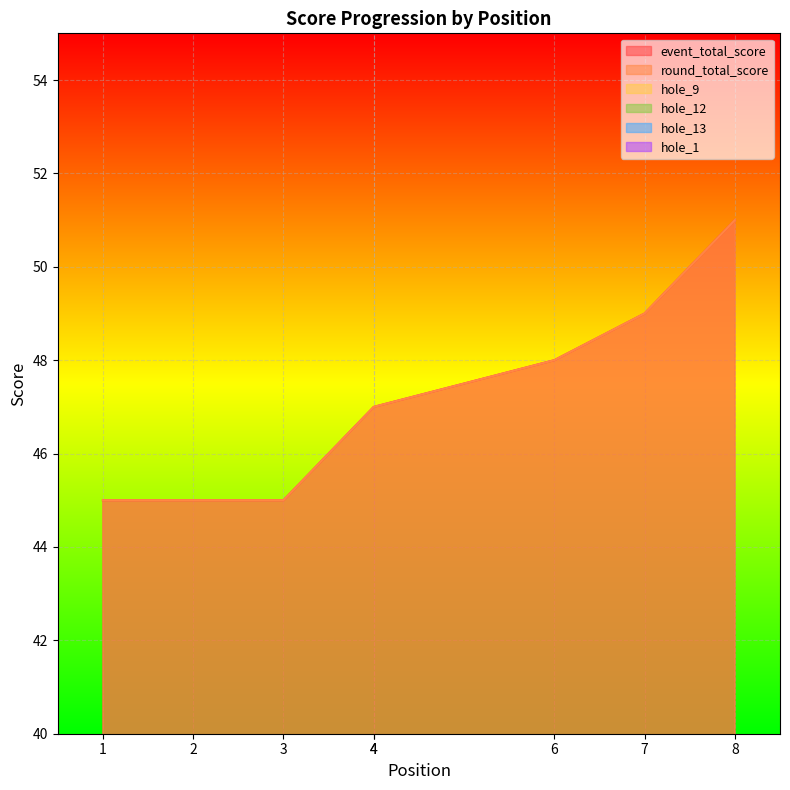

The value of hole_13 at 6 is 3. True or false?

True